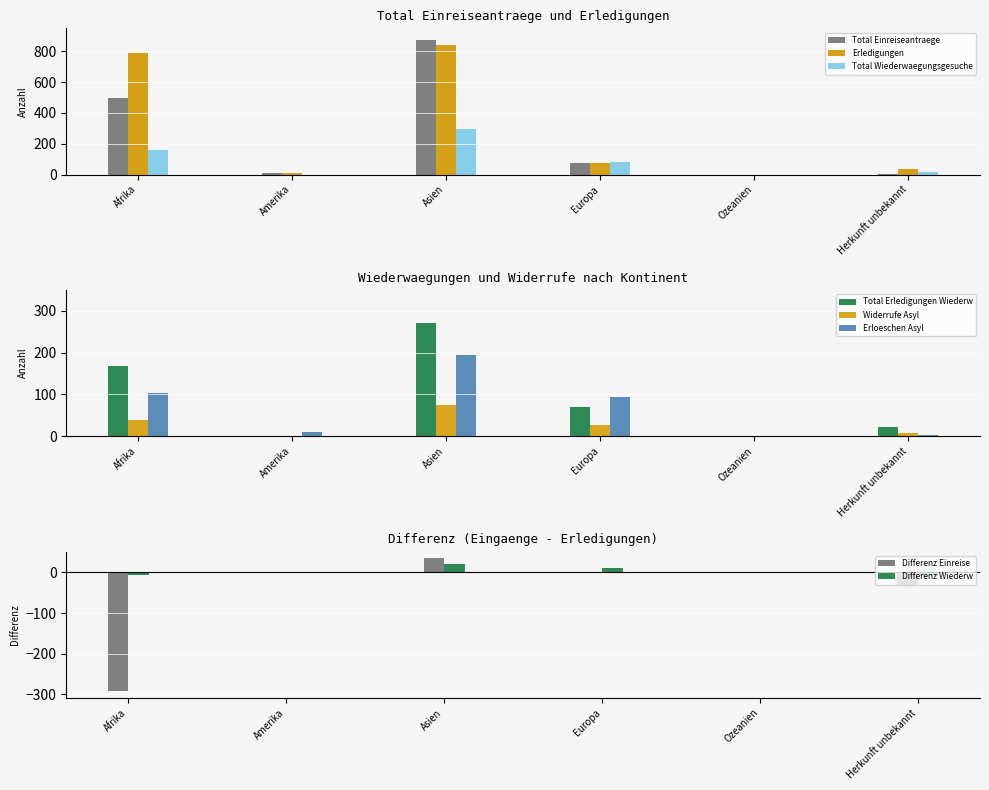

What value does the Widerrufe Asyl series have at Afrika?

40